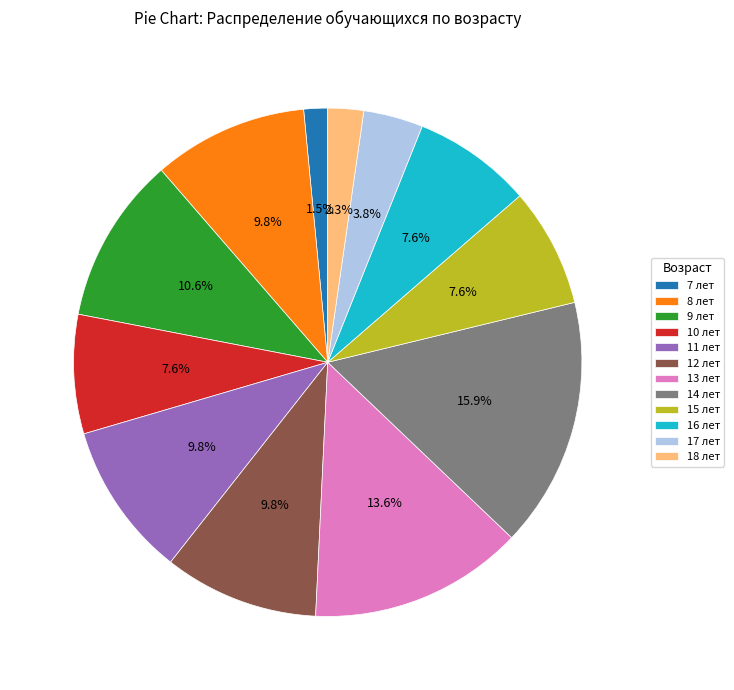

Approximately how many times larger is the value at 13 лет compared to 11 лет?

1.4